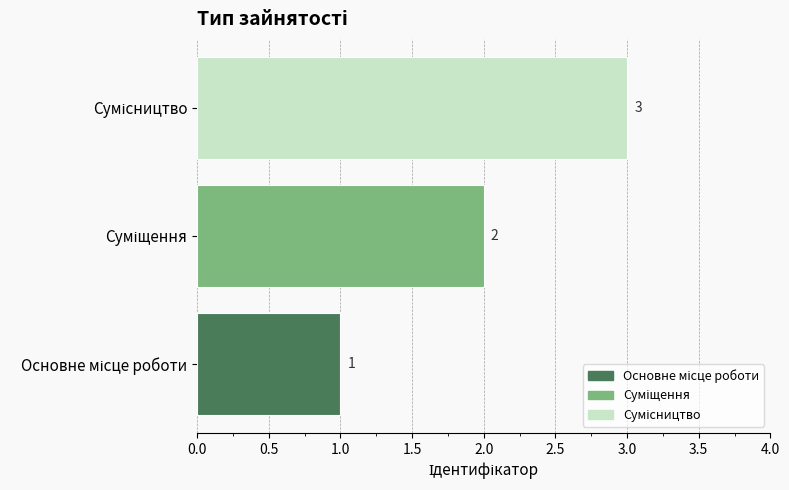

Count the values in the range 1 to 3.

3